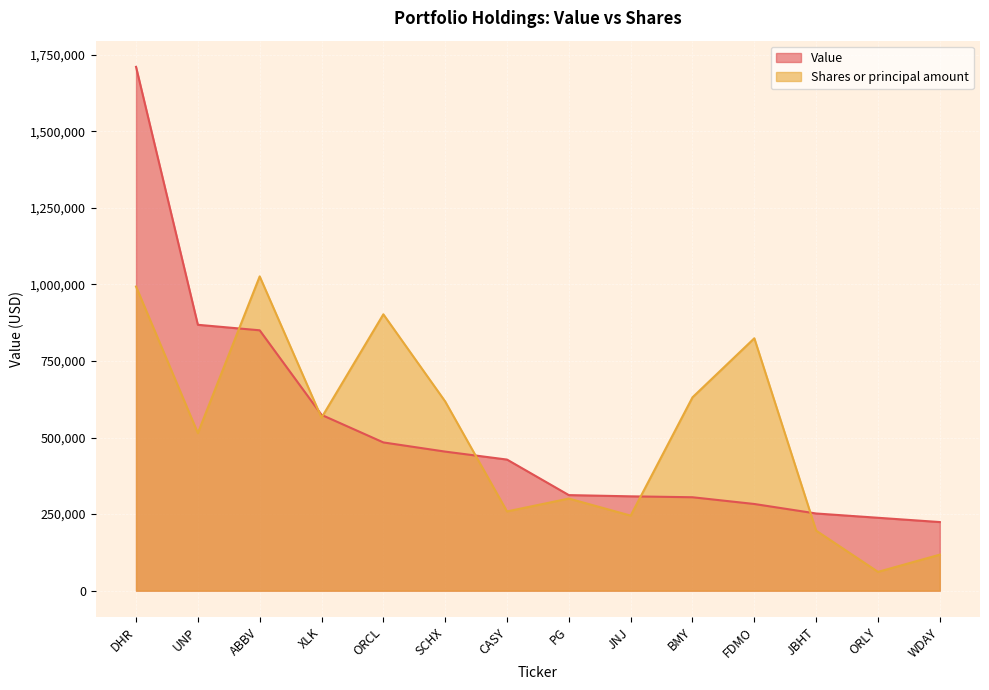

What is the difference between the second highest and minimum values in the Shares or principal amount series?

931384.8